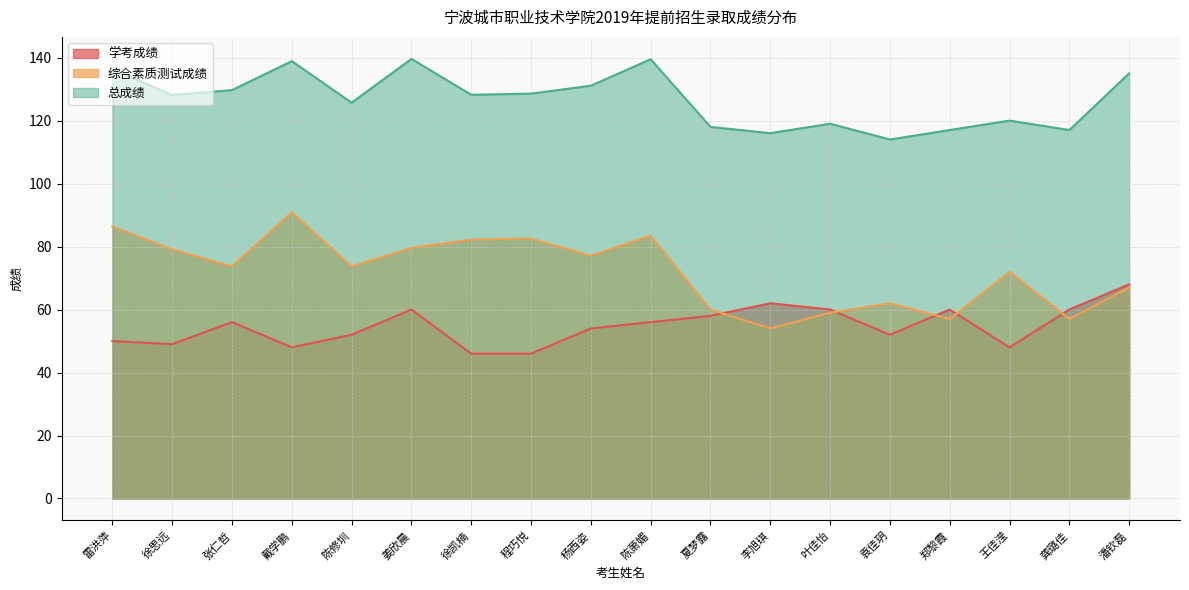

What is the minimum value for 学考成绩?

46.0